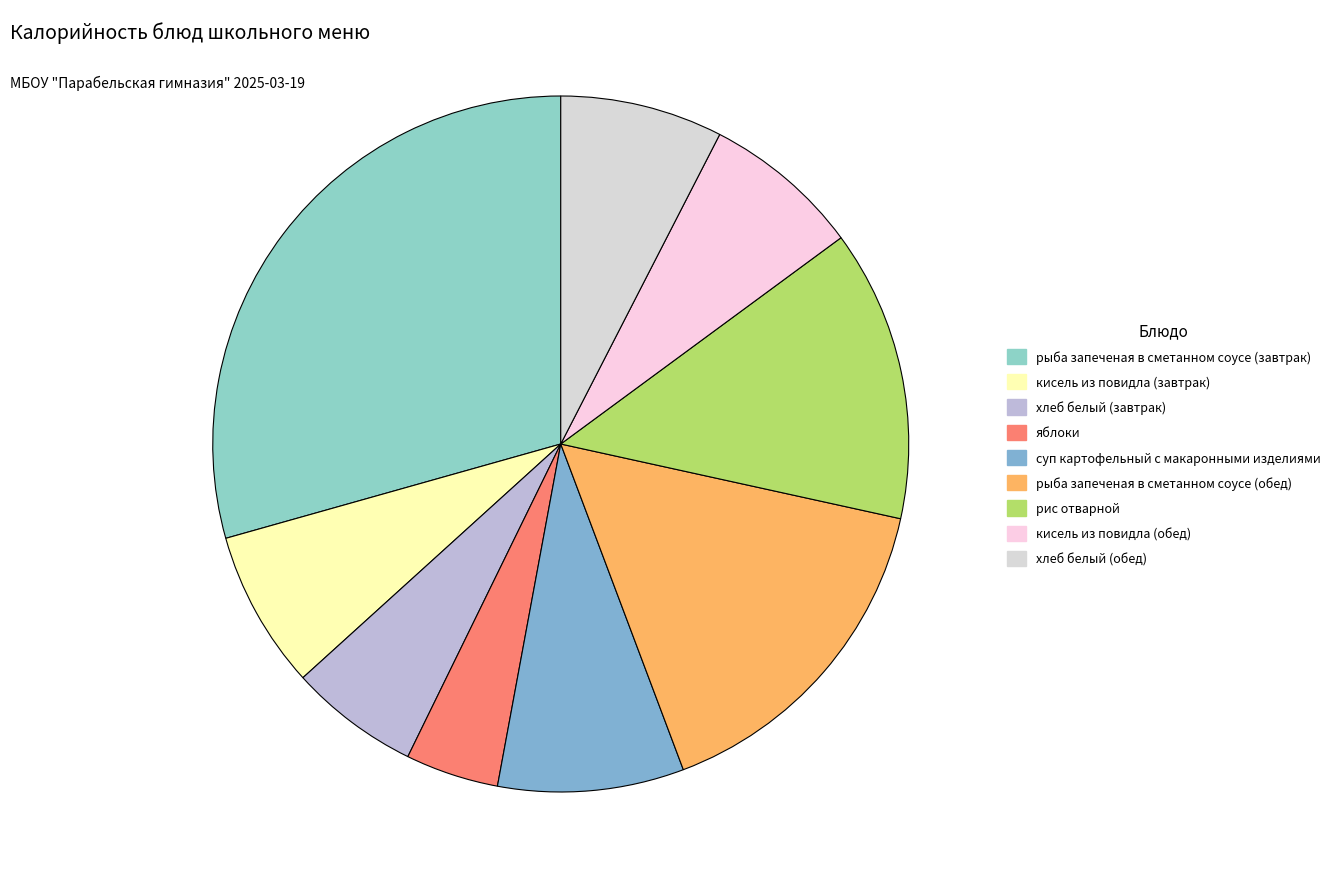

Does any single category account for the majority?

No